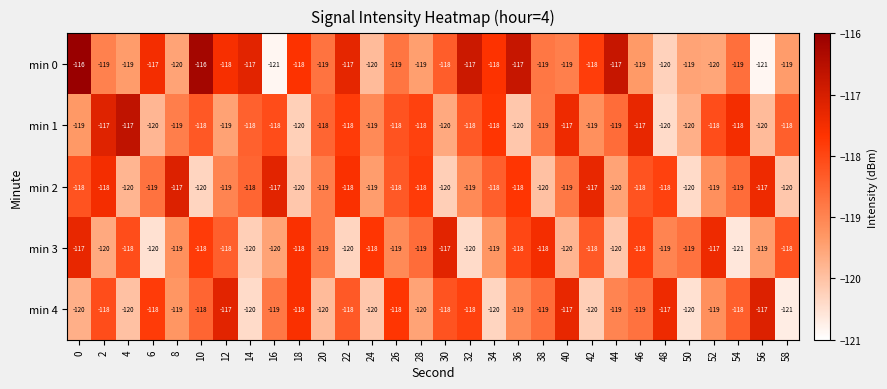

What is the difference between the highest and lowest values at 16?

4